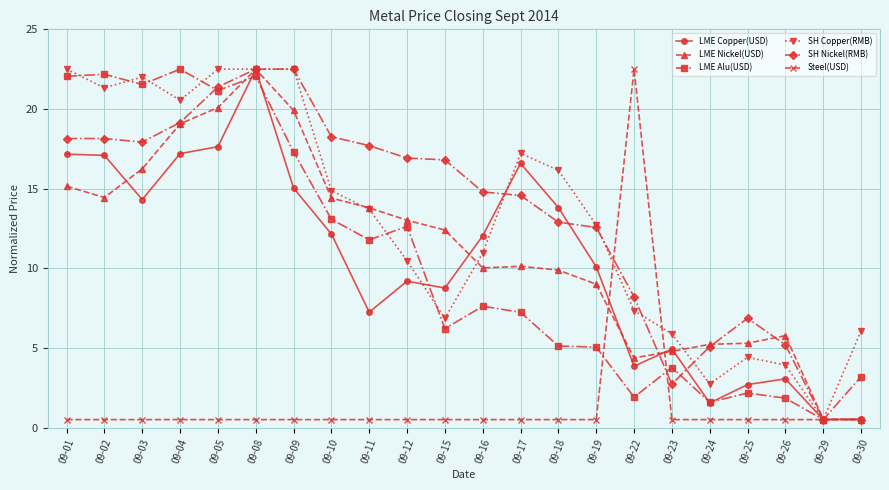

Is the value of Steel(USD) at 09-23 greater than the value of SH Copper(RMB) at 09-25?

No